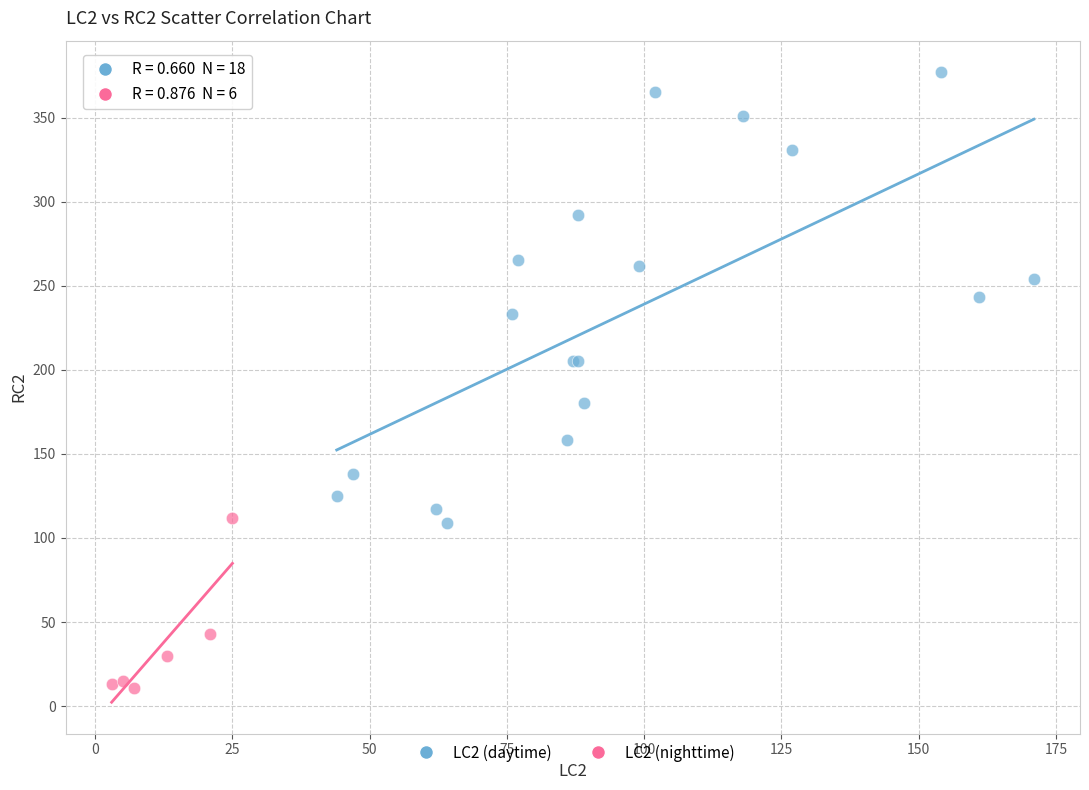

Which series has the largest Y range (max minus min)?

LC2 (daytime)